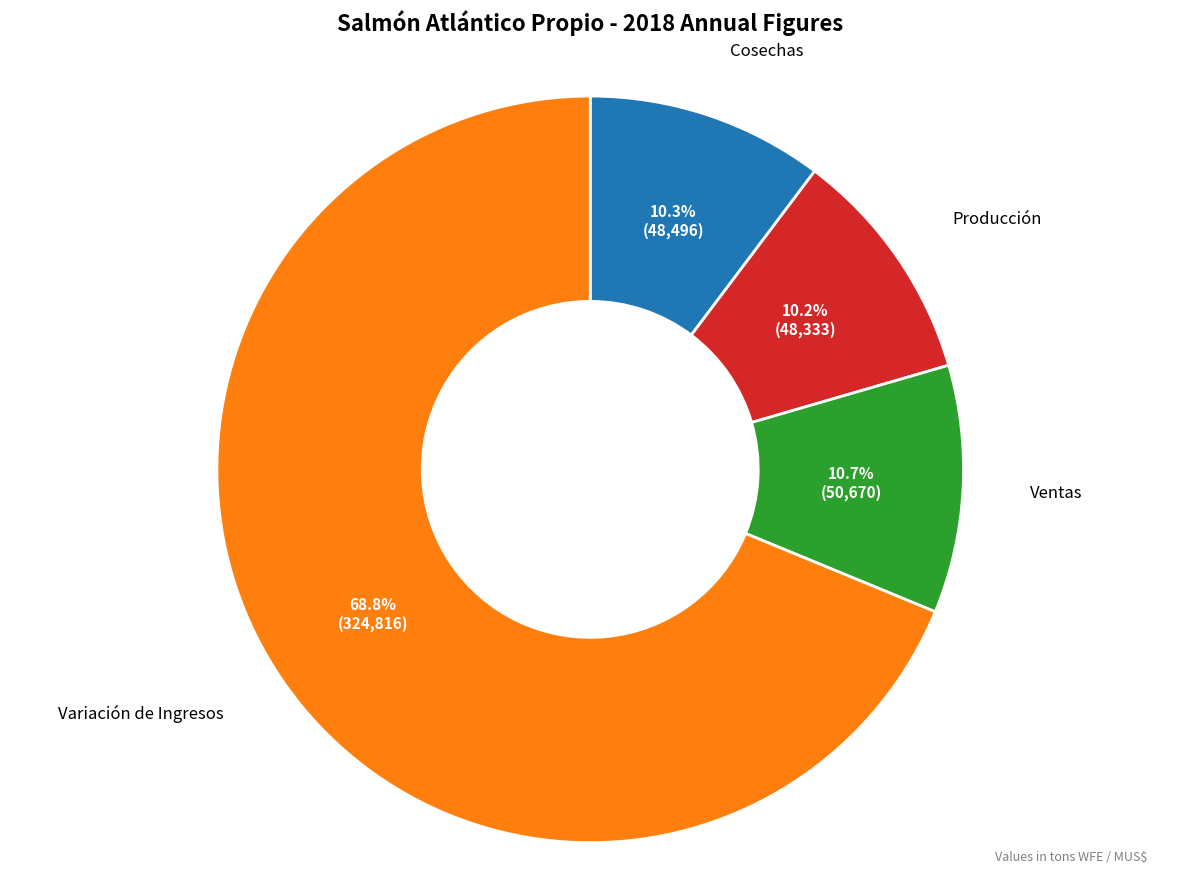

Does any single category account for the majority?

Yes